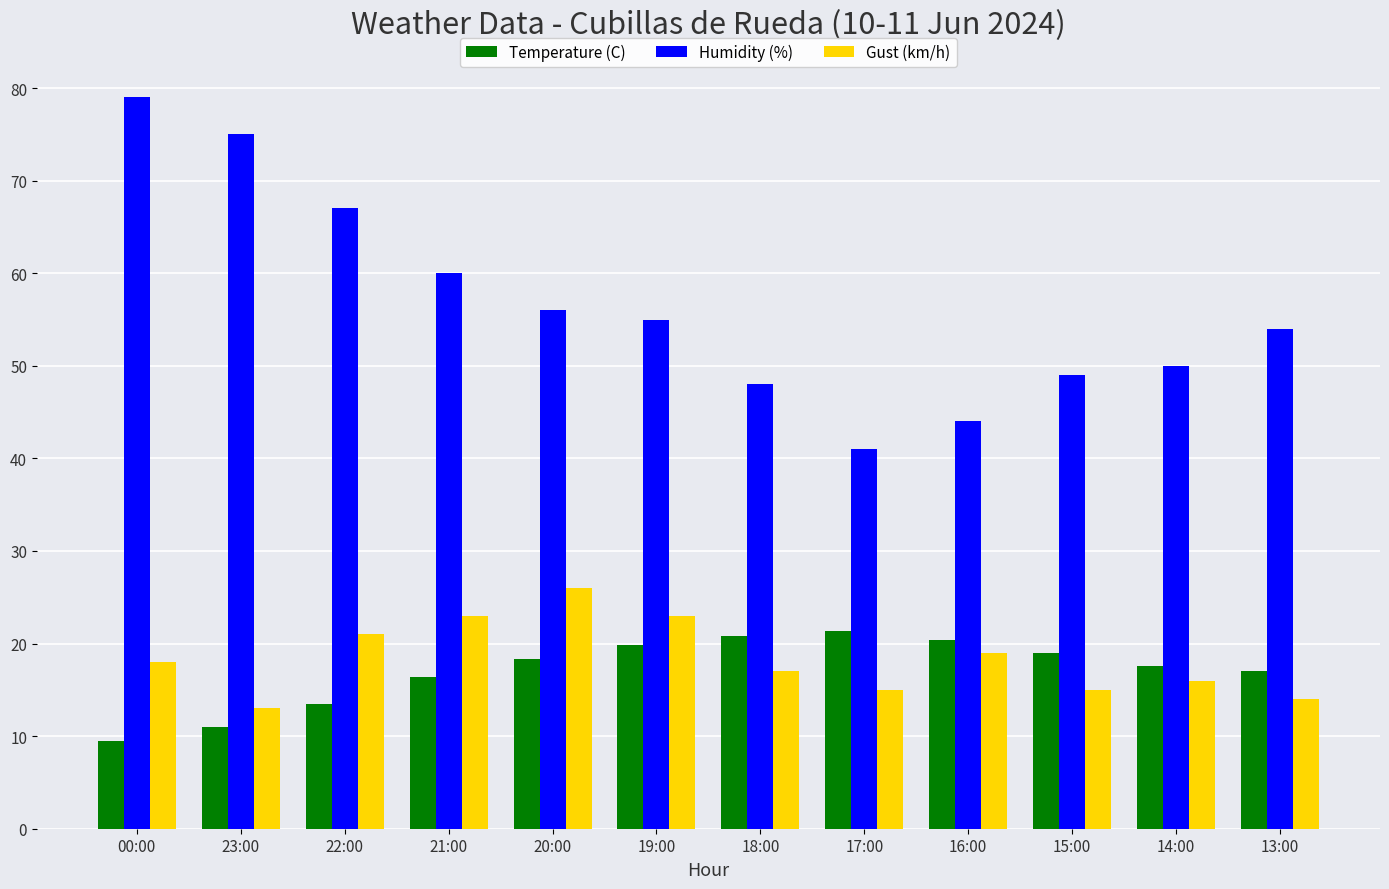

Read the Humidity (%) value at 17:00.

41.0